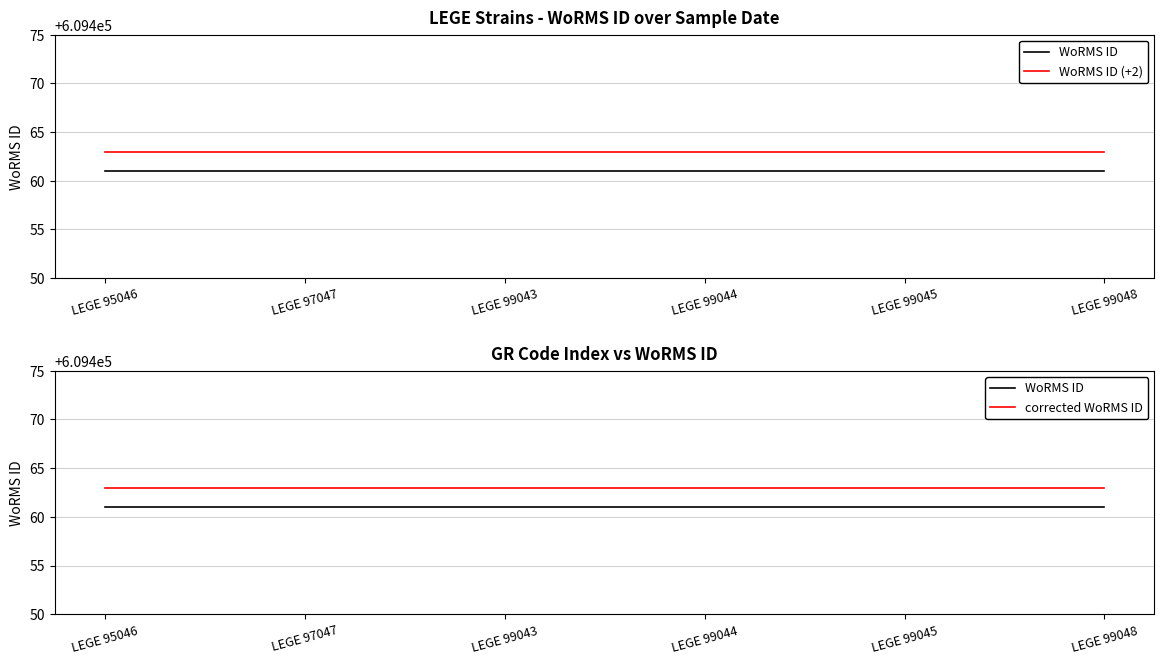

True or false: corrected WoRMS ID and WoRMS ID intersect in this chart.

False